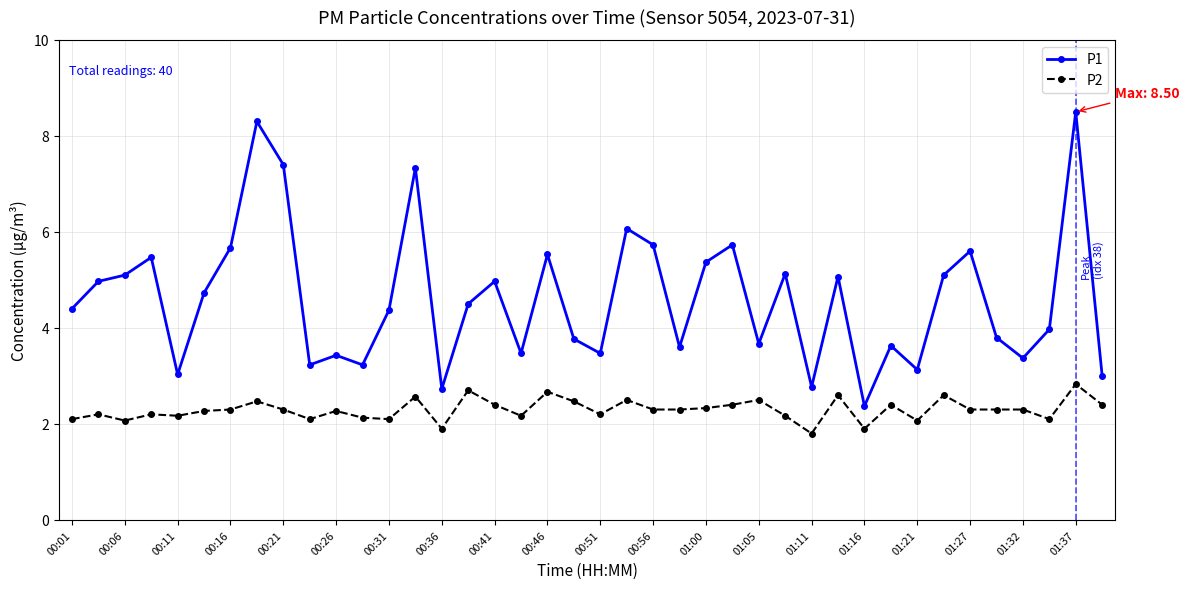

Which series has the largest total across all categories?

P1